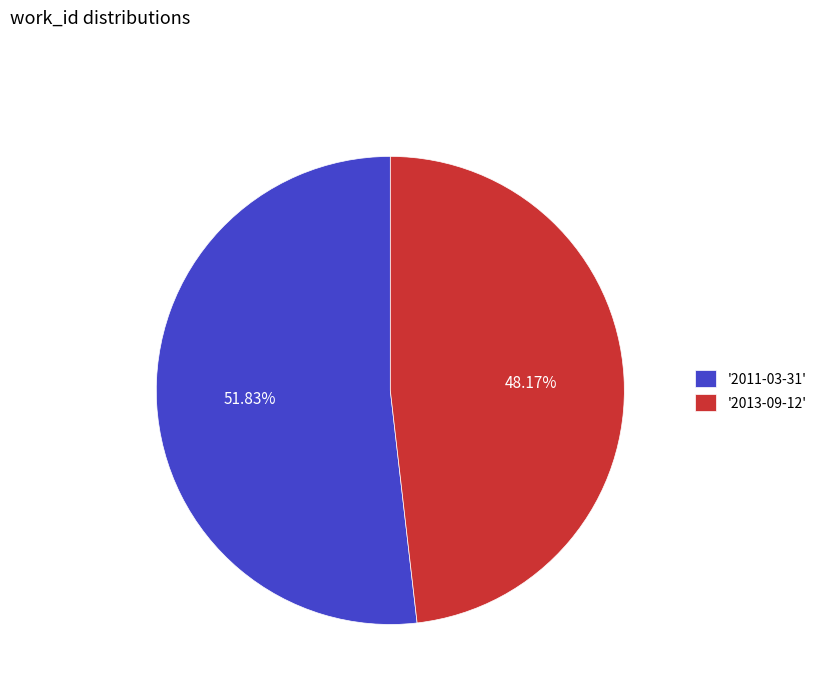

Approximately how many times larger is the value at '2011-03-31' compared to '2013-09-12'?

1.1